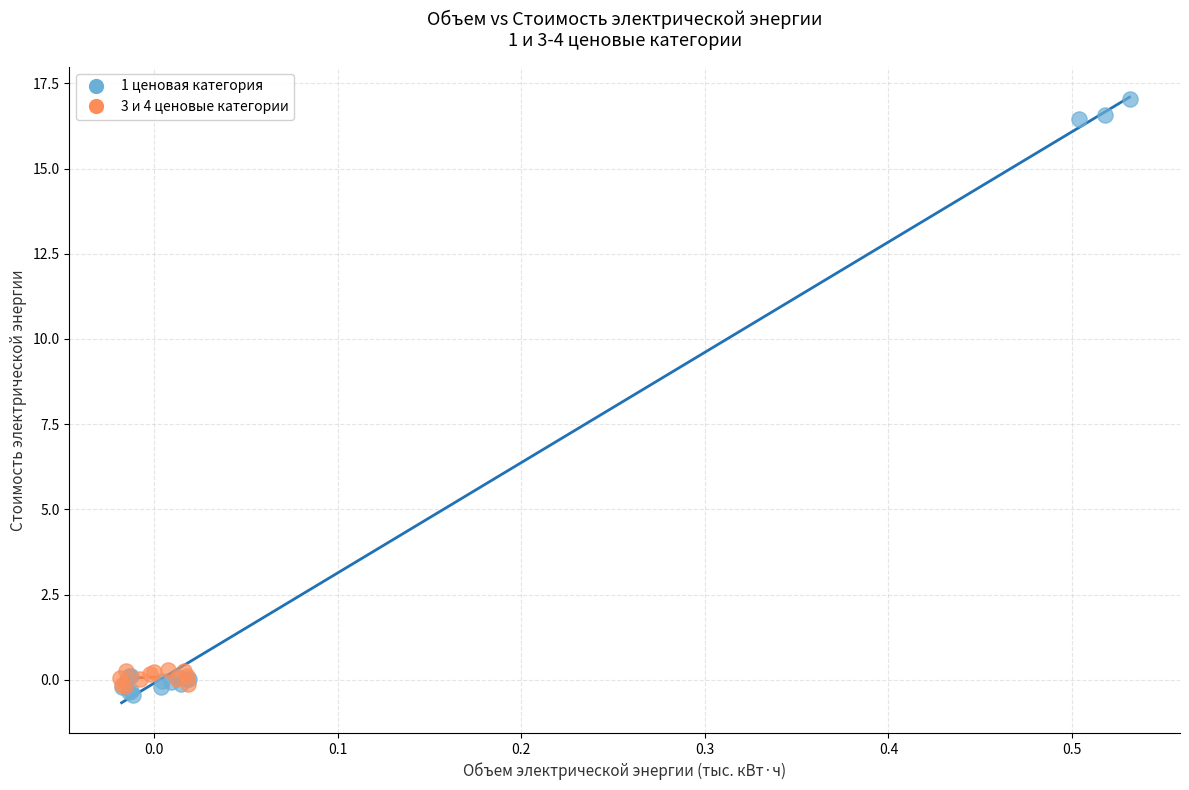

Which series reaches the minimum Y coordinate?

1 ценовая категория